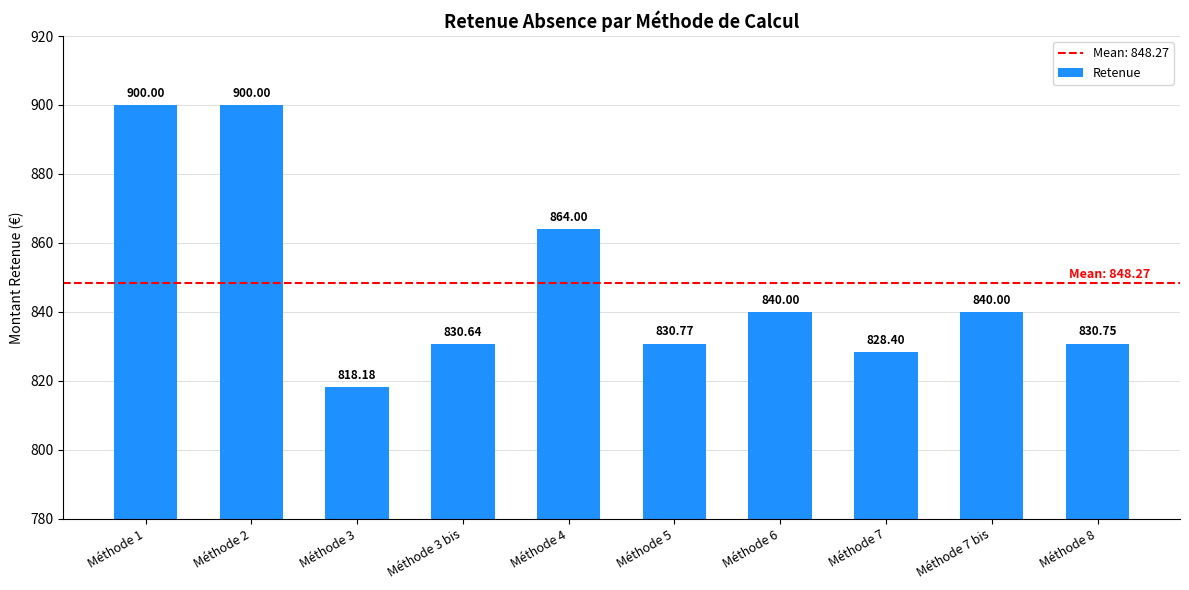

What is the change in value from Méthode 4 to Méthode 6?

-24.0